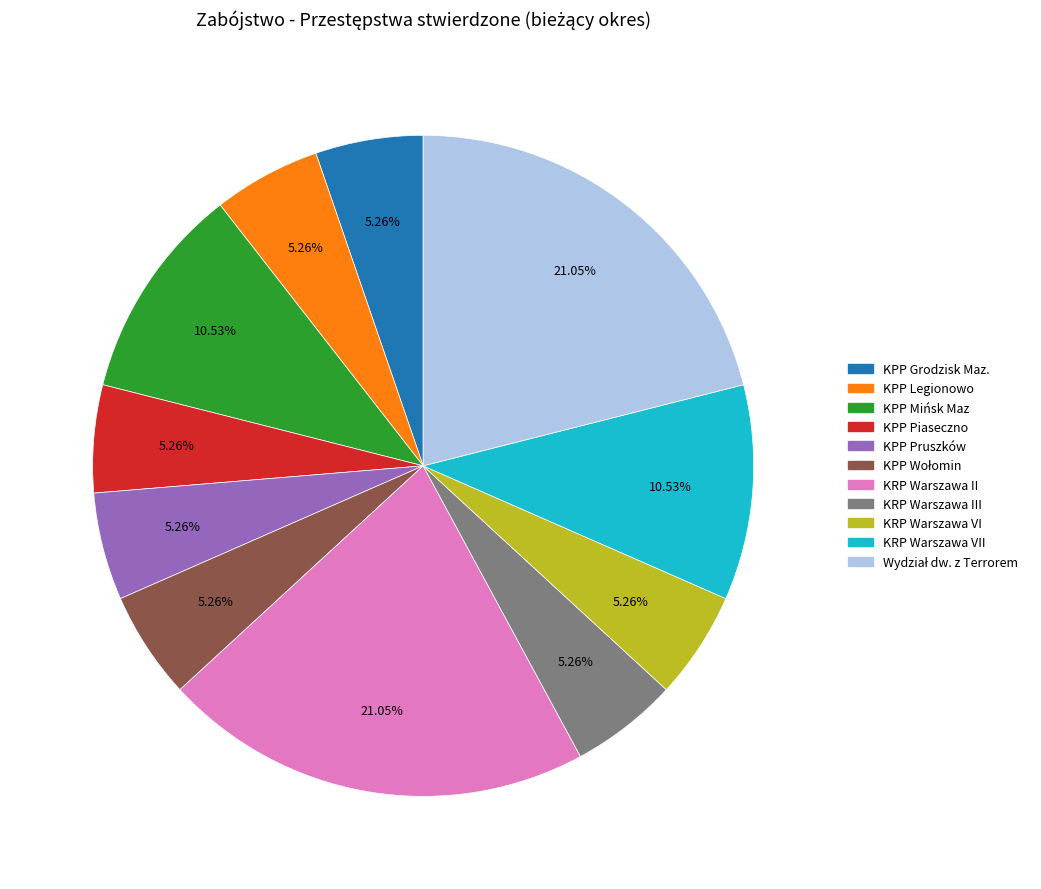

Count the number of slices in the pie.

11